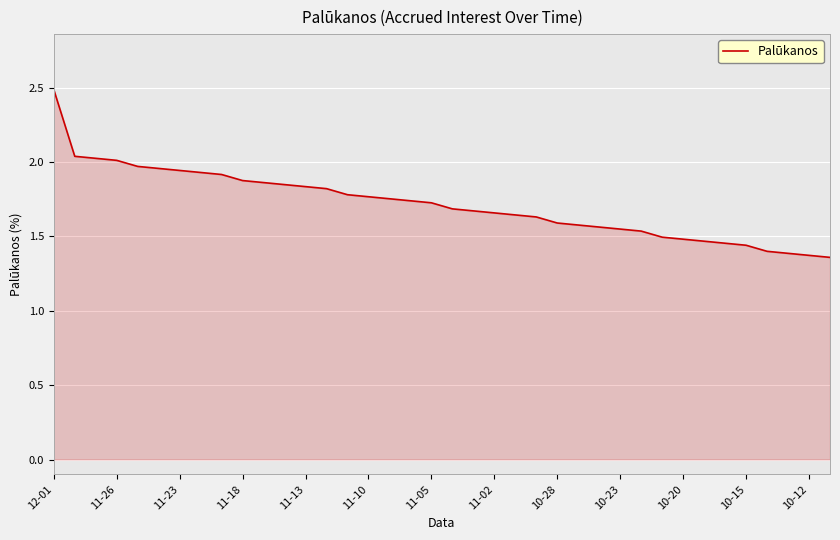

What is the difference between the maximum and minimum values?

1.1